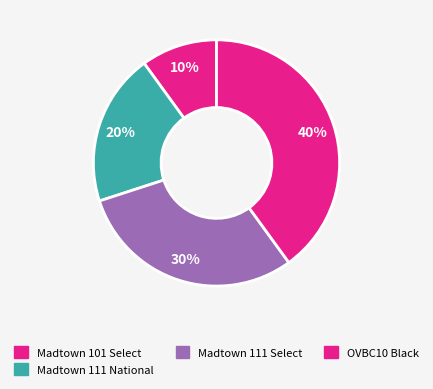

To the nearest percent, what is the combined percentage of OVBC10 Black and Madtown 111 Select?

70%